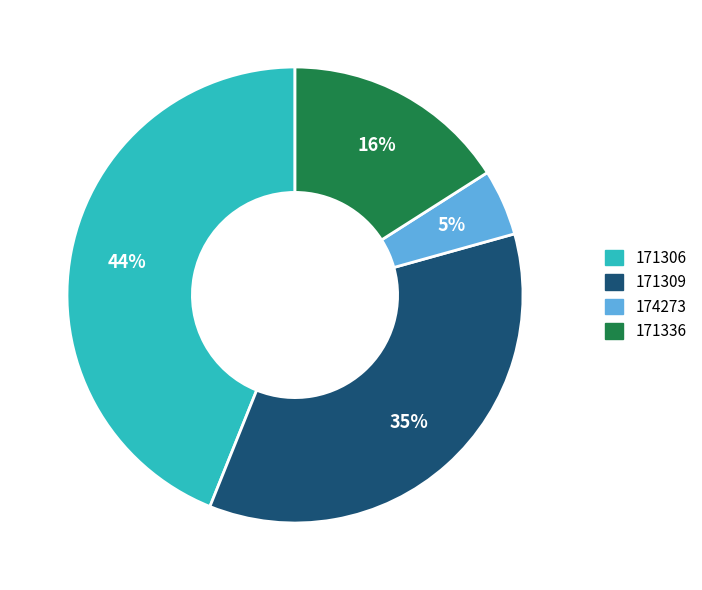

Between 171309 and 174273, which is larger?

171309